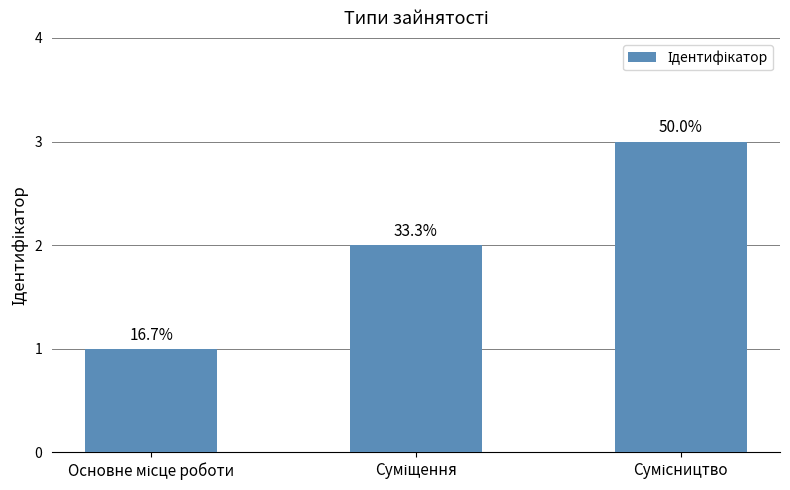

What is the value of the 1st bar from the left?

1